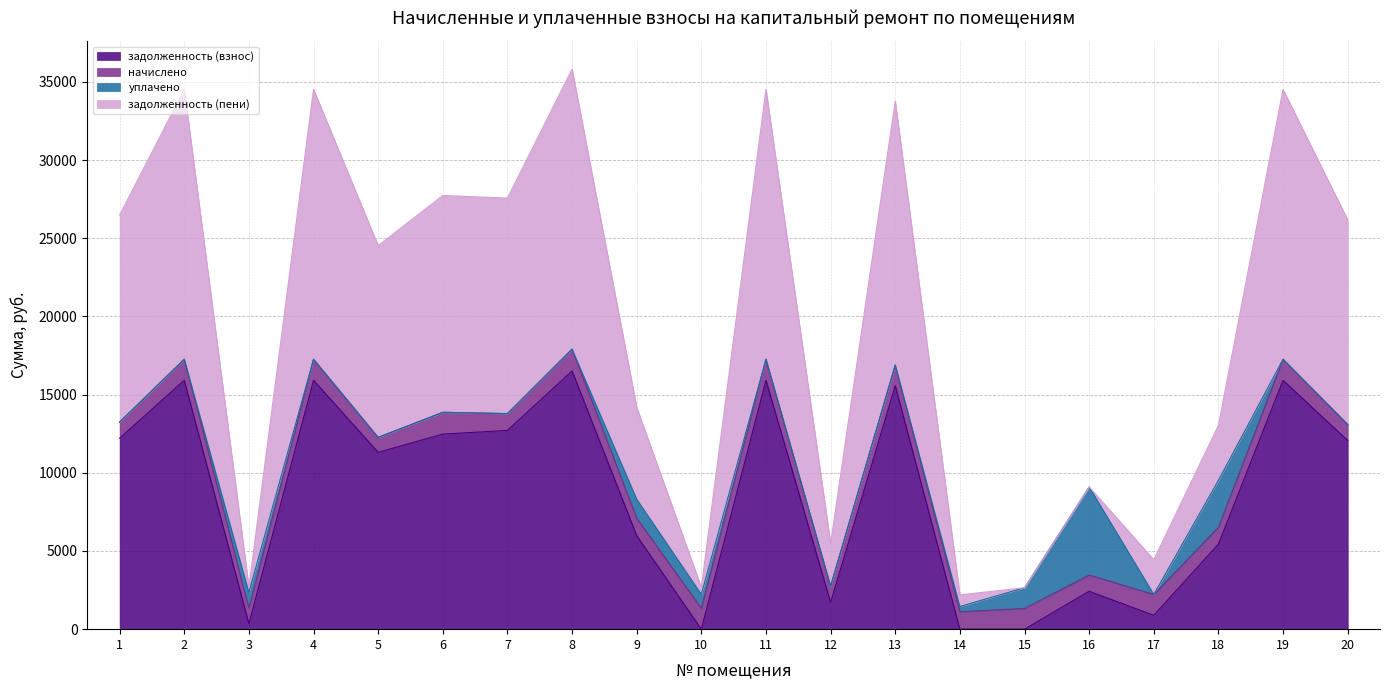

What are all the series names shown in the legend?

задолженность (взнос), начислено, уплачено, задолженность (пени)